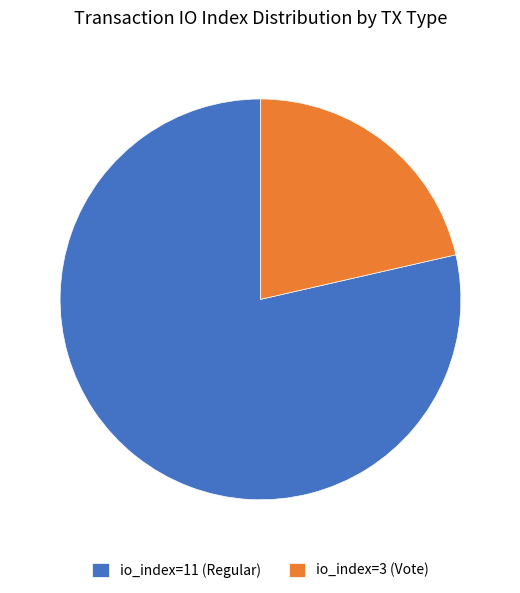

Which has a higher value, io_index=3 (Vote) or io_index=11 (Regular)?

io_index=11 (Regular)